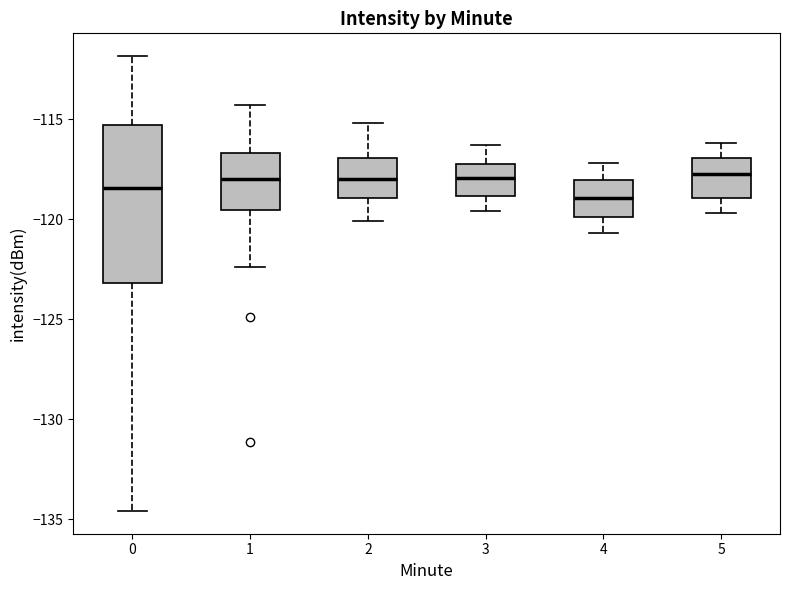

Reading left to right, read every box against the y-axis: the position of its median line, the range the box covers, and the ends of its whiskers. The values are not printed on the chart, so give them approximately, as read against the axis.

0: median -118.5, box -123.0 to -115.5, whiskers -134.5 to -112.0
1: median -118.0, box -119.5 to -116.5, whiskers -122.5 to -114.5
2: median -118.0, box -119.0 to -117.0, whiskers -120.0 to -115.0
3: median -118.0, box -119.0 to -117.0, whiskers -119.5 to -116.5
4: median -119.0, box -120.0 to -118.0, whiskers -120.5 to -117.0
5: median -117.5, box -119.0 to -117.0, whiskers -119.5 to -116.0